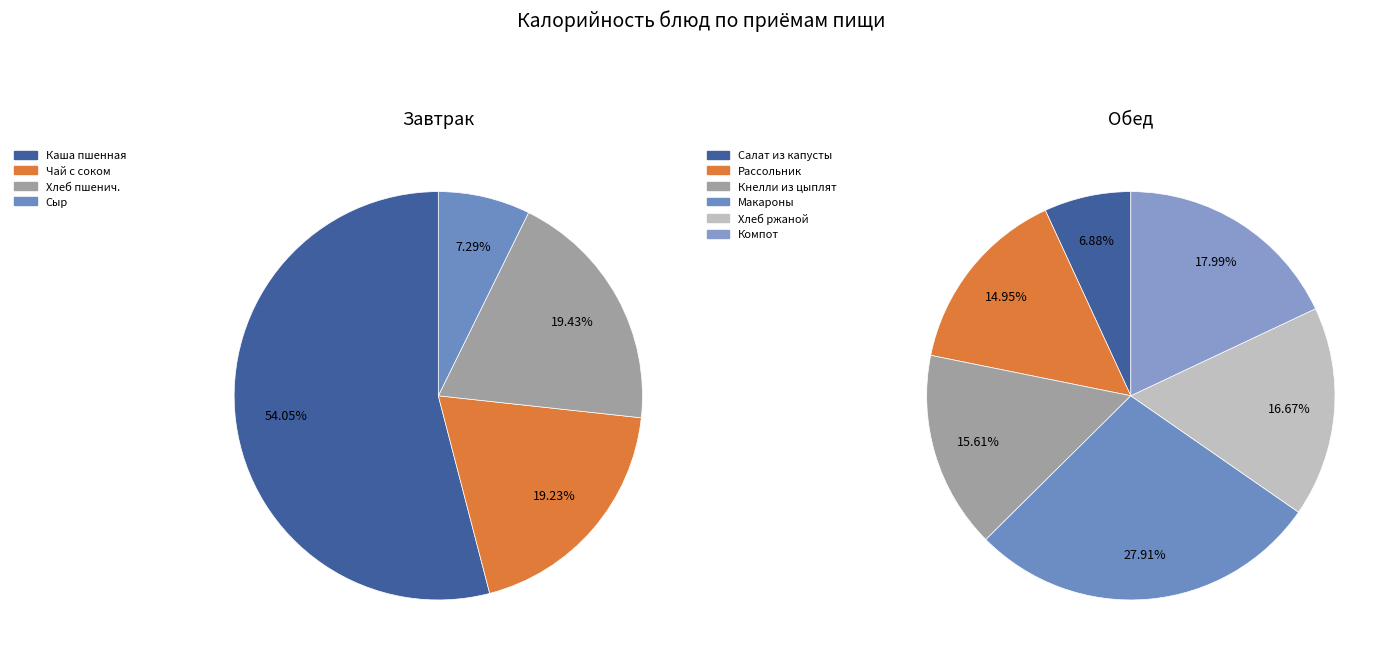

Does Рассольник Ленинградский со сметаной represent more than half of the total?

No